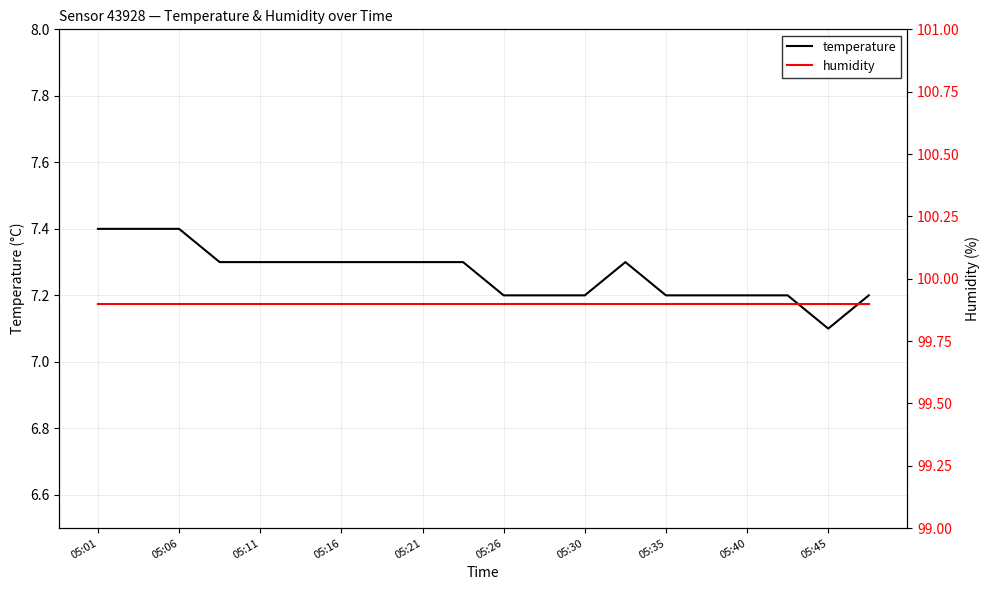

What is the lowest value of the temperature series?

7.1